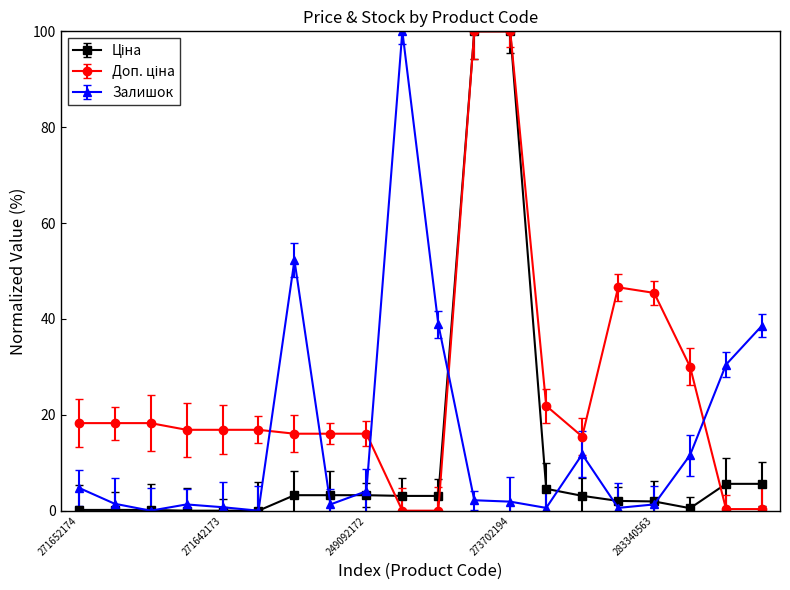

What is the value of the Залишок point at the 9th from the left?

4.1